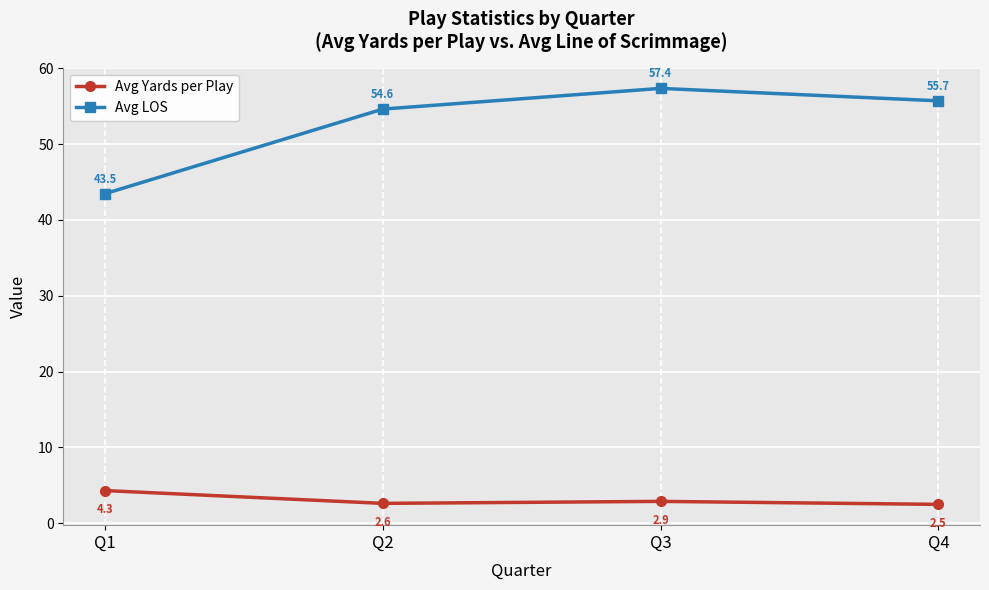

Reading left to right, extract all data points from this chart.

Avg Yards per Play: 4.3	2.6	2.9	2.5
Avg LOS: 43.5	54.6	57.4	55.7